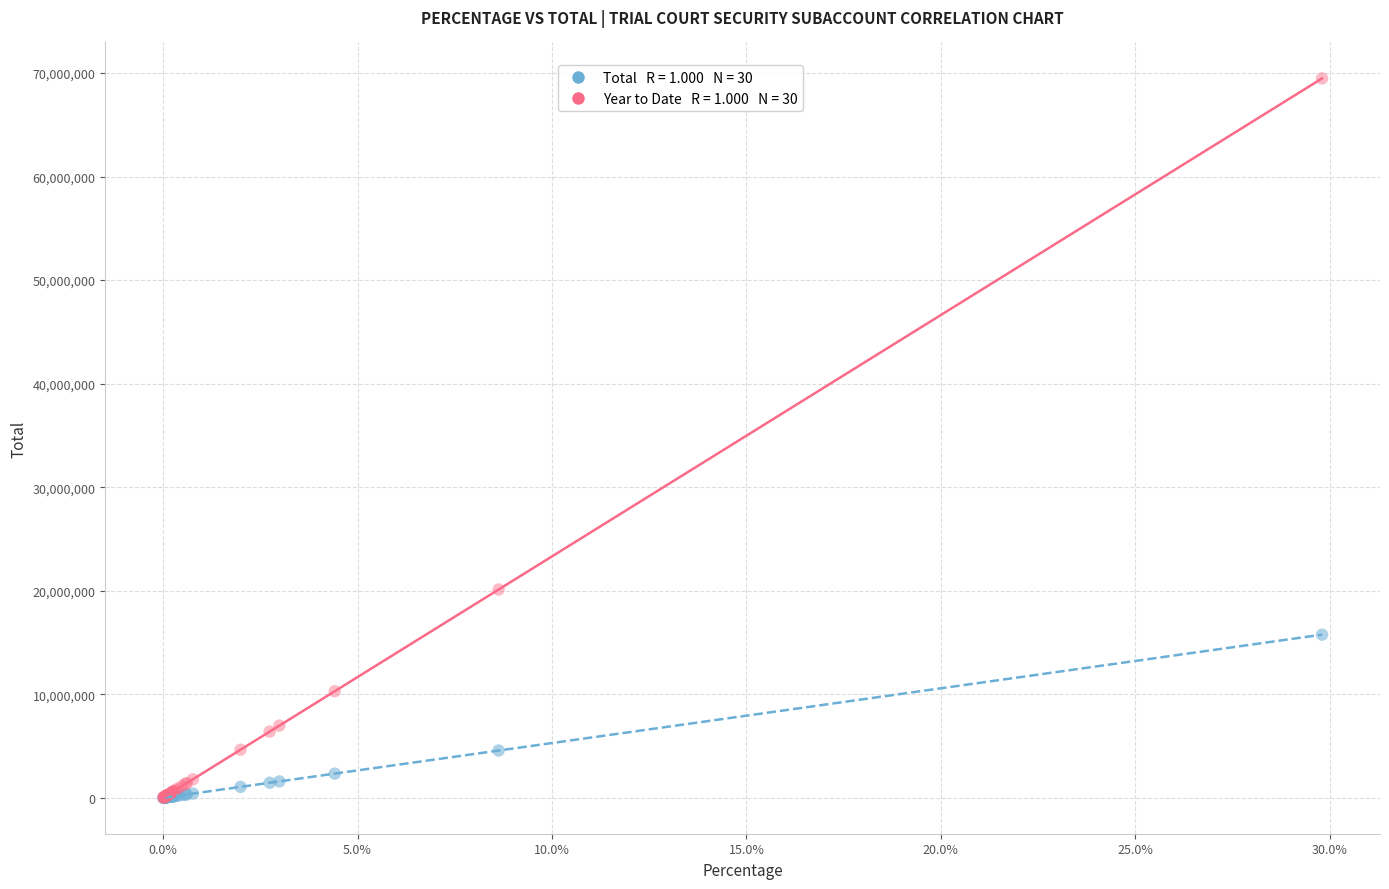

Across all series, what Y value is closest to 34741284?

20112839.5